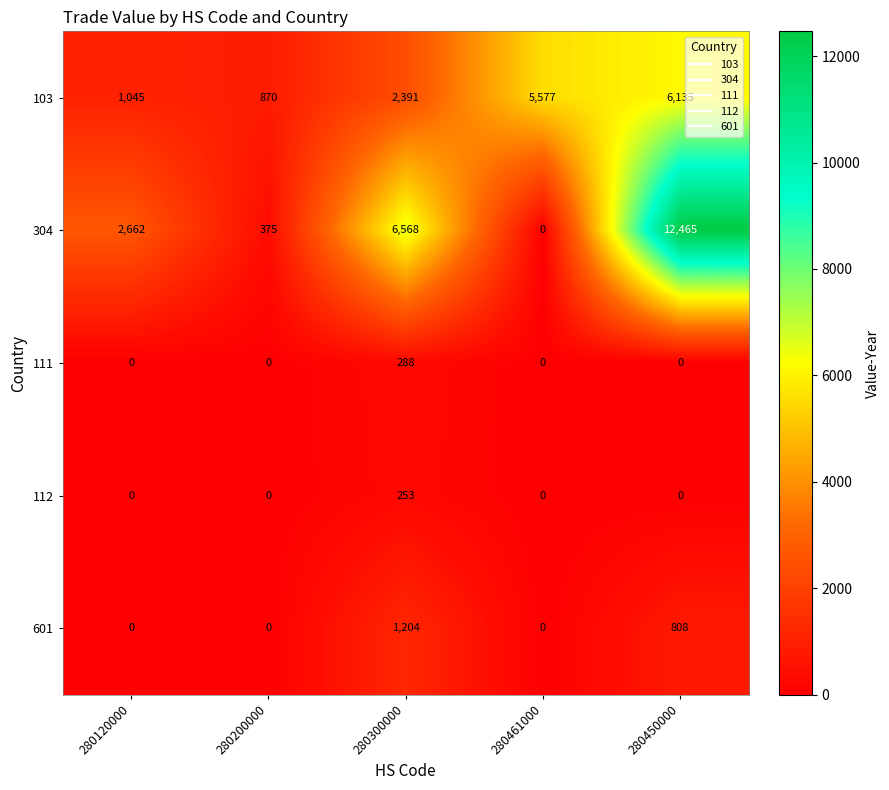

How many distinct data groups are displayed?

5